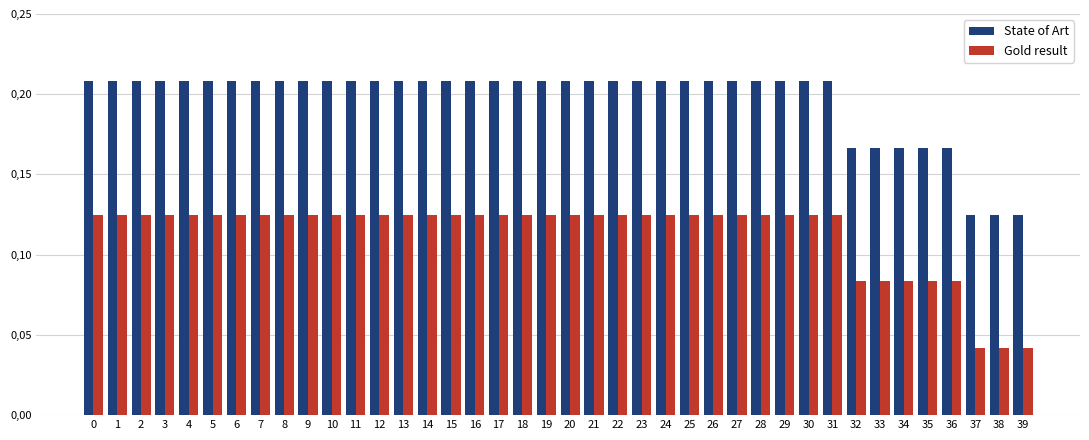

At 8, list the series in order from largest to smallest.

State of Art, Gold result